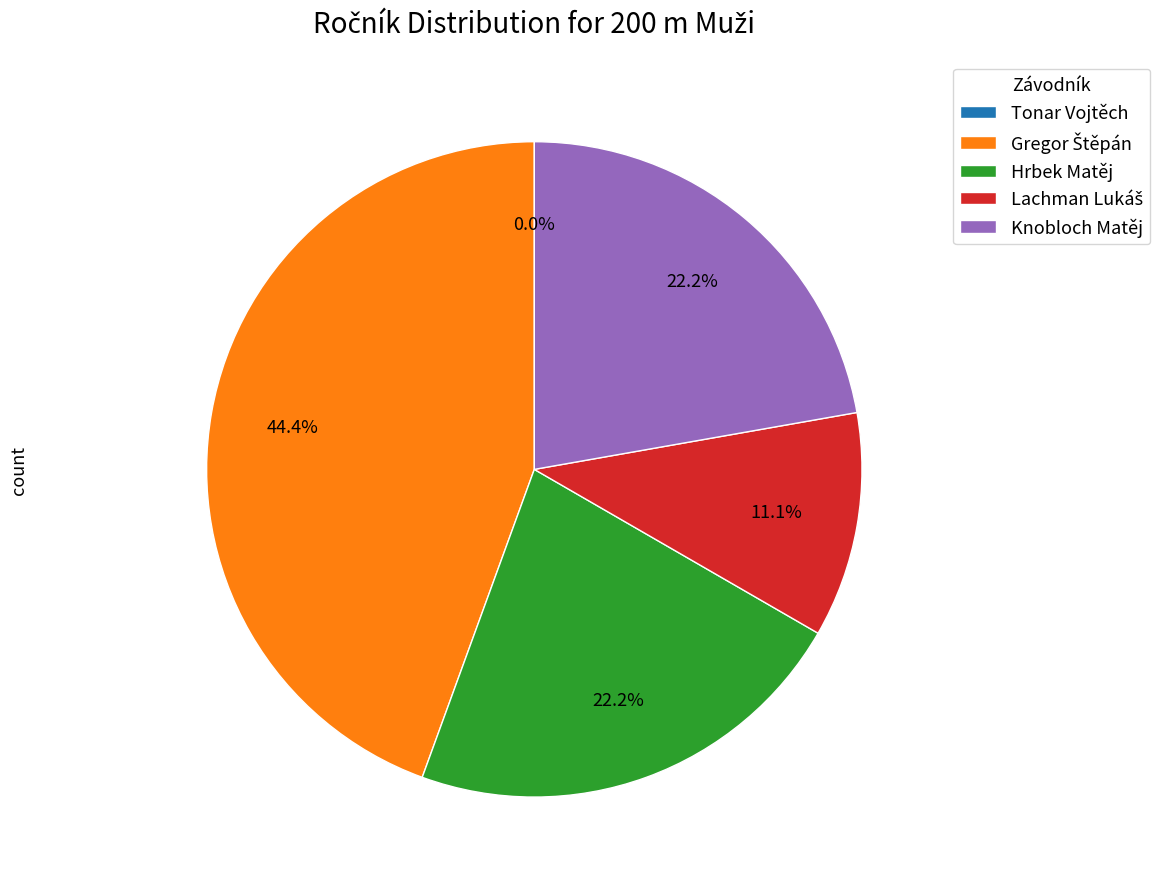

Does Tonar Vojtěch account for over 50% of the chart?

No